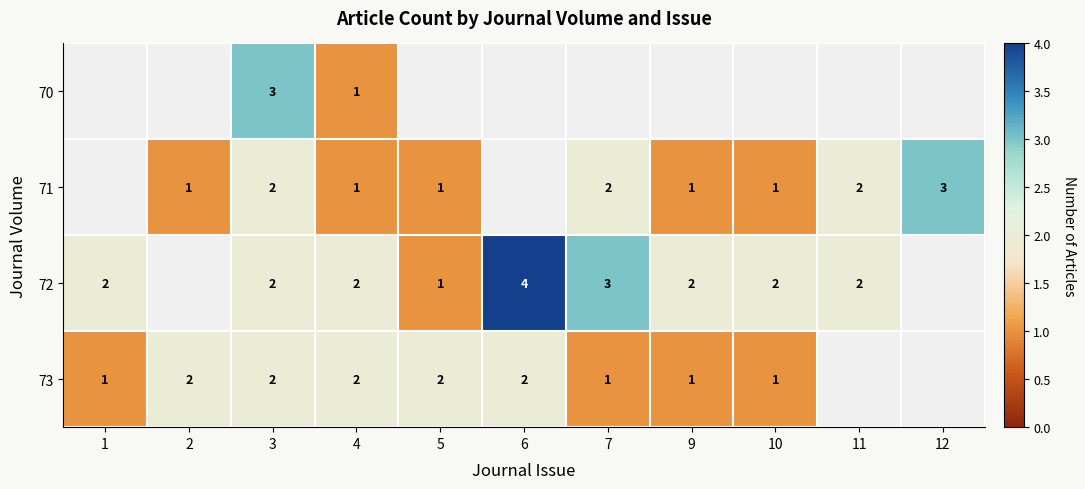

What is the sum of the 71 values at 12 and 9?

4